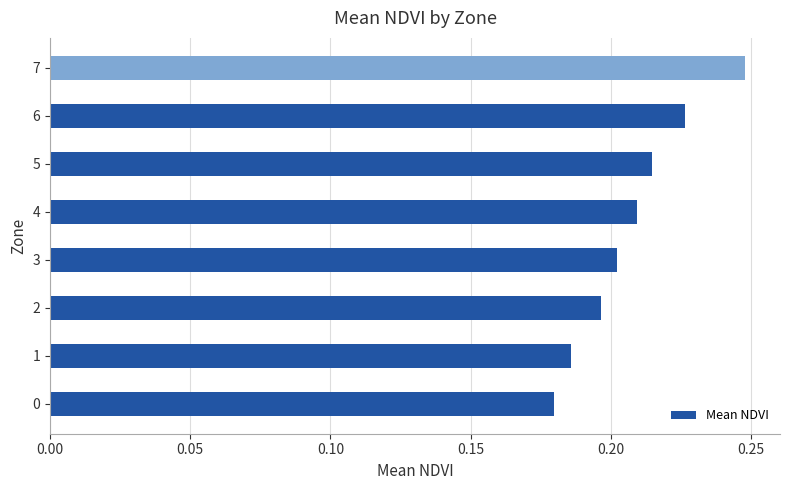

Rank the categories by value from highest to lowest.

7, 6, 5, 4, 3, 2, 1, 0